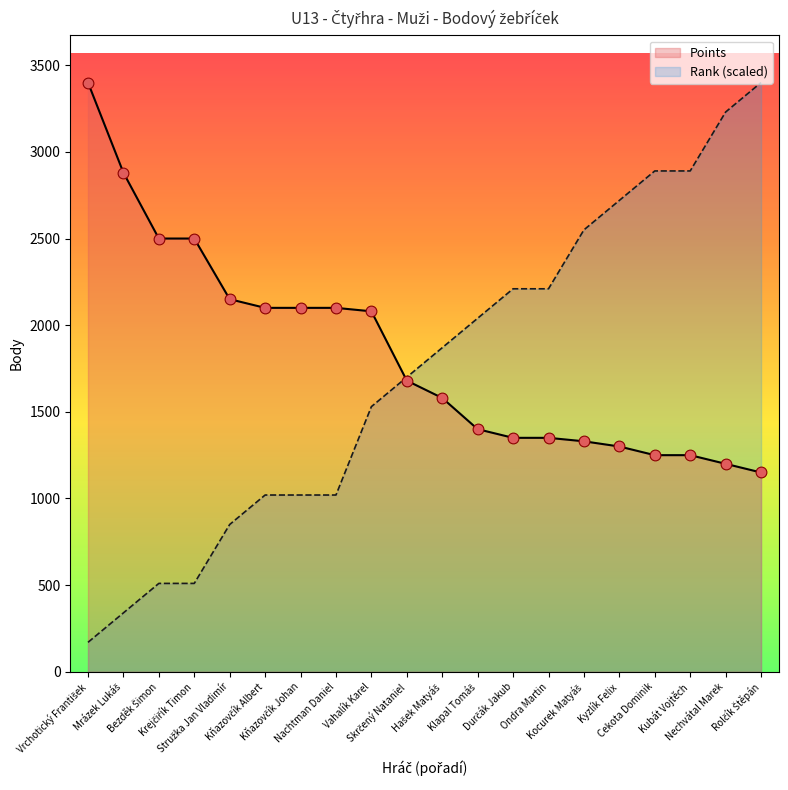

Is the value of Rank at Ondra Martin greater than the value of Points at Ondra Martin?

Yes